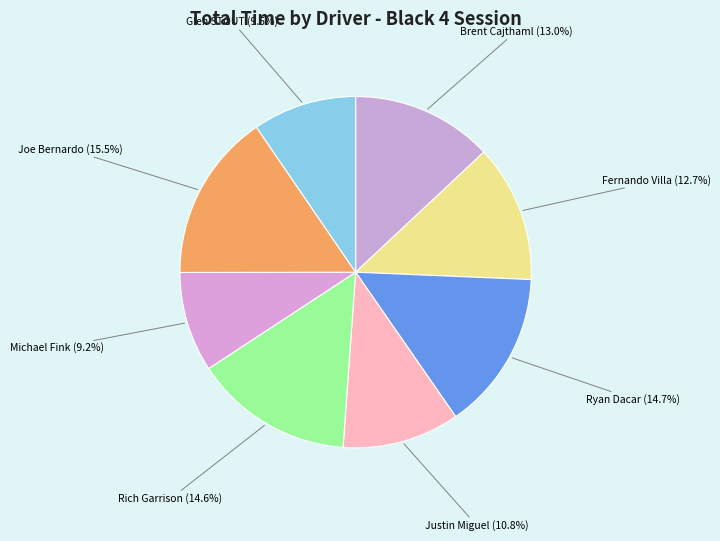

How much of the chart is everything except Justin Miguel?

89.2%